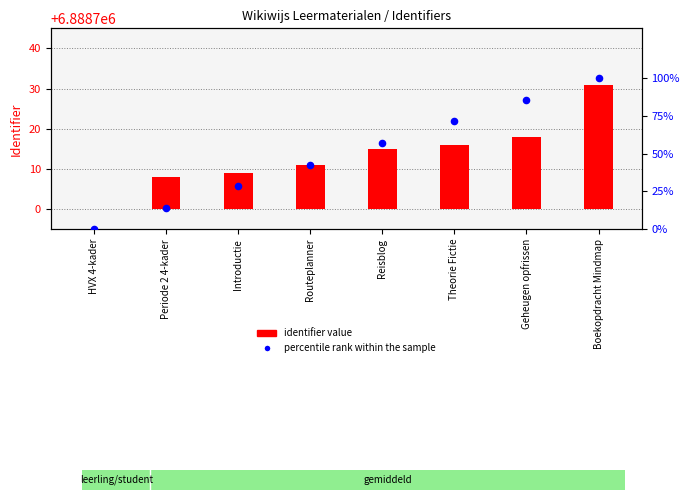

Which series has the largest Y range (max minus min)?

percentile rank within the sample